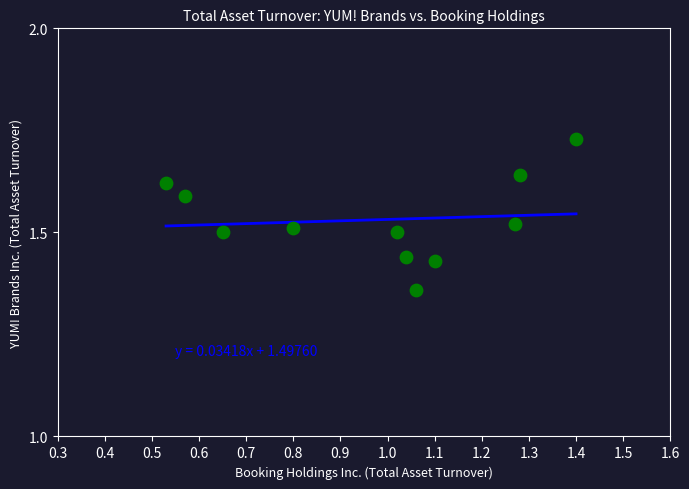

What is the average X value?

1.0